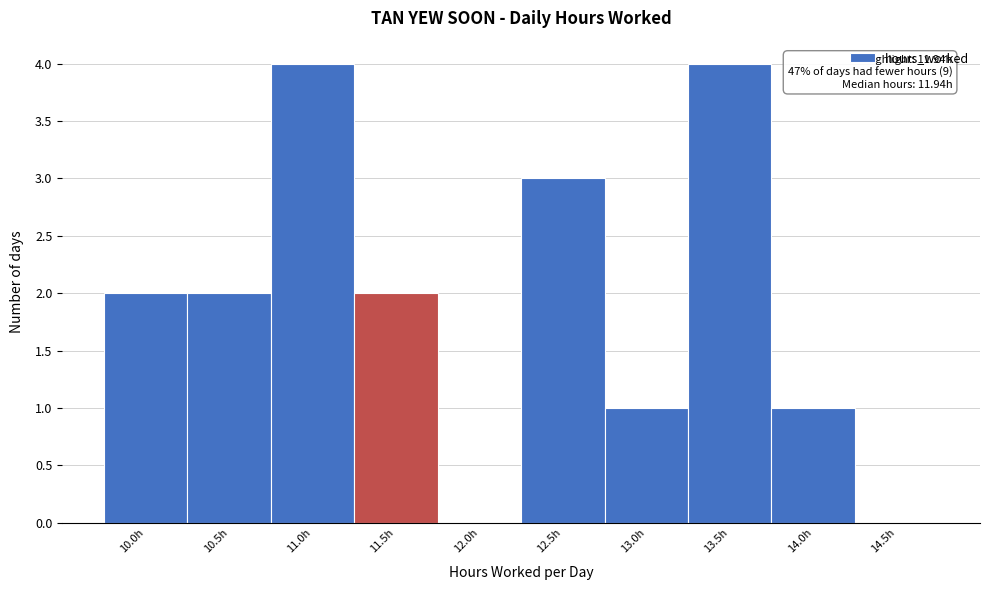

Reading left to right, what are all the values shown in this chart?

10.0h=2	10.5h=2	11.0h=4	11.5h=2	12.0h=0	12.5h=3	13.0h=1	13.5h=4	14.0h=1	14.5h=0